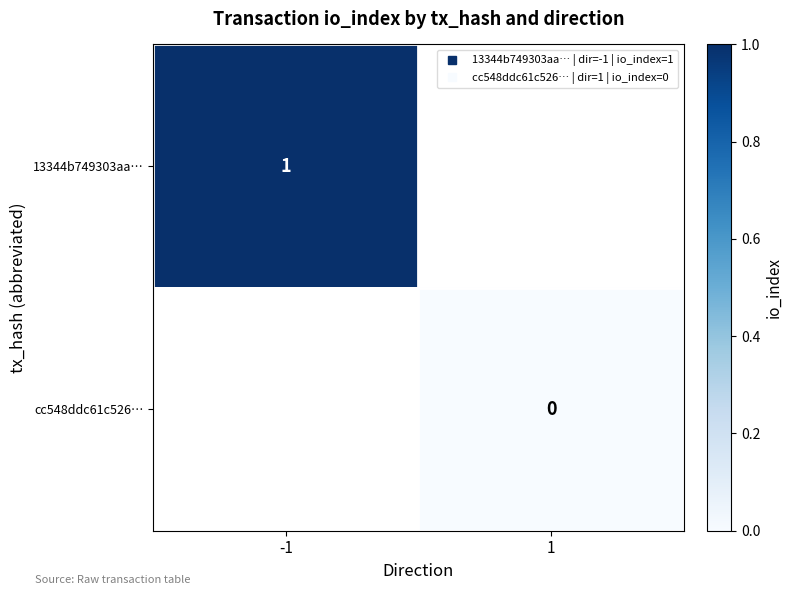

What is the minimum value for 13344b749303aa…?

1.0